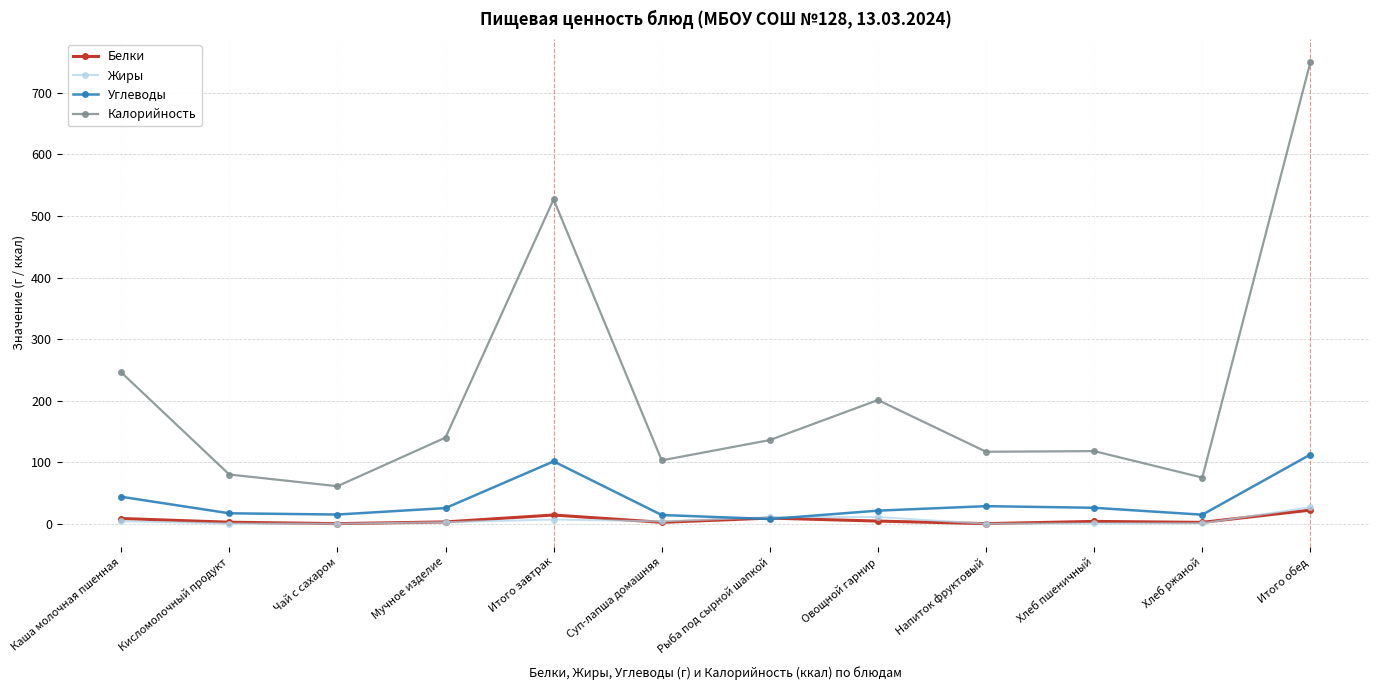

What is the sum of all Белки values?

72.8